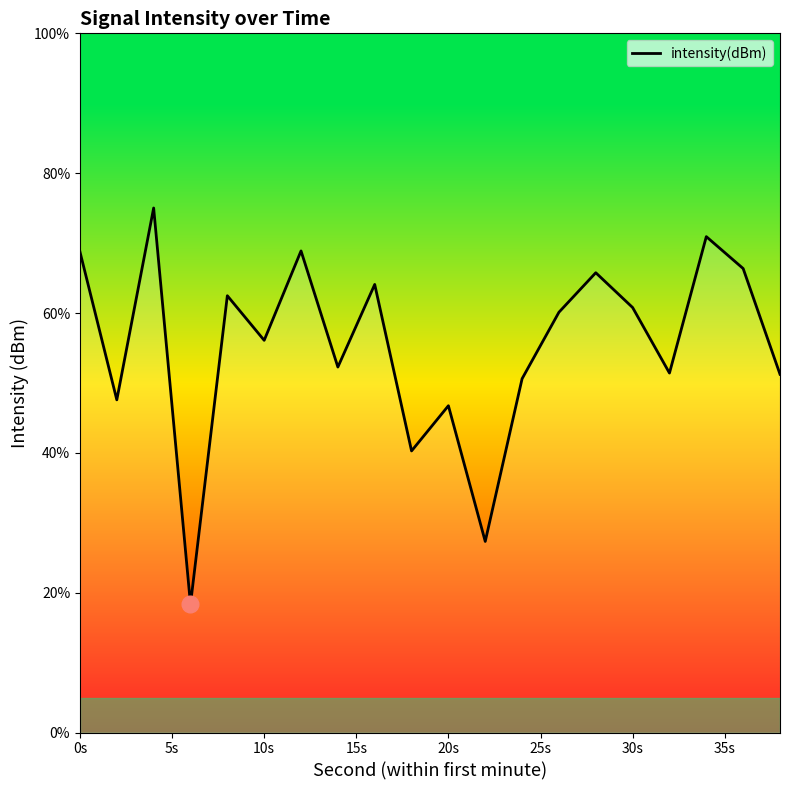

What is the difference between the maximum and minimum values?

56.7